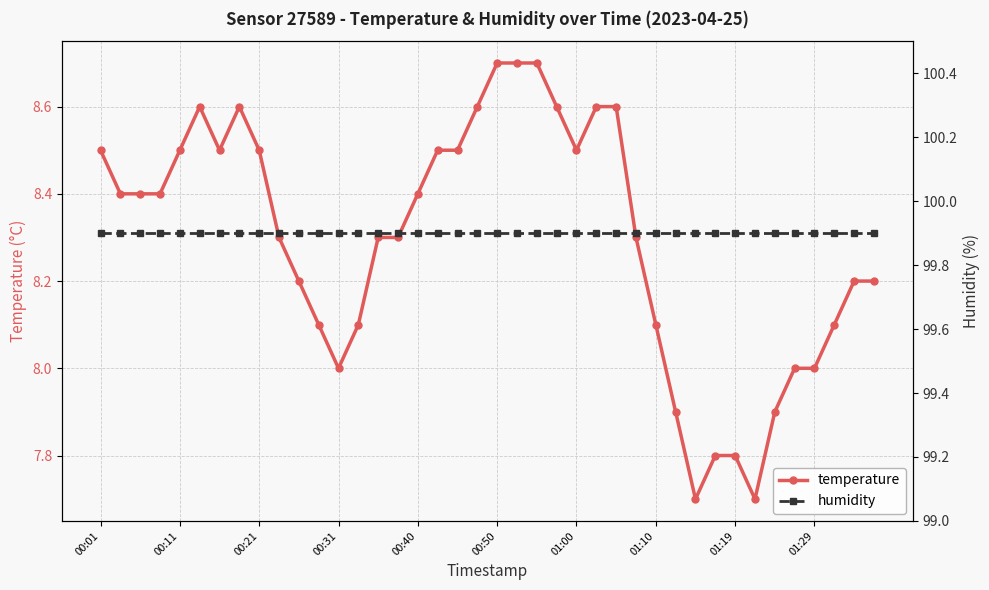

Reading left to right, what are all the values shown in this chart?

temperature: 8.5	8.4	8.4	8.4	8.5	8.6	8.5	8.6	8.5	8.3	8.2	8.1	8.0	8.1	8.3	8.3	8.4	8.5	8.5	8.6	8.7	8.7	8.7	8.6	8.5	8.6	8.6	8.3	8.1	7.9	7.7	7.8	7.8	7.7	7.9	8.0	8.0	8.1	8.2	8.2
humidity: 99.9	99.9	99.9	99.9	99.9	99.9	99.9	99.9	99.9	99.9	99.9	99.9	99.9	99.9	99.9	99.9	99.9	99.9	99.9	99.9	99.9	99.9	99.9	99.9	99.9	99.9	99.9	99.9	99.9	99.9	99.9	99.9	99.9	99.9	99.9	99.9	99.9	99.9	99.9	99.9